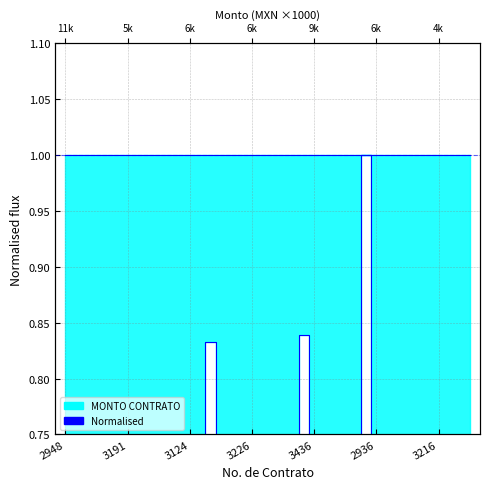

What is the difference between the second highest and second lowest values?

0.6